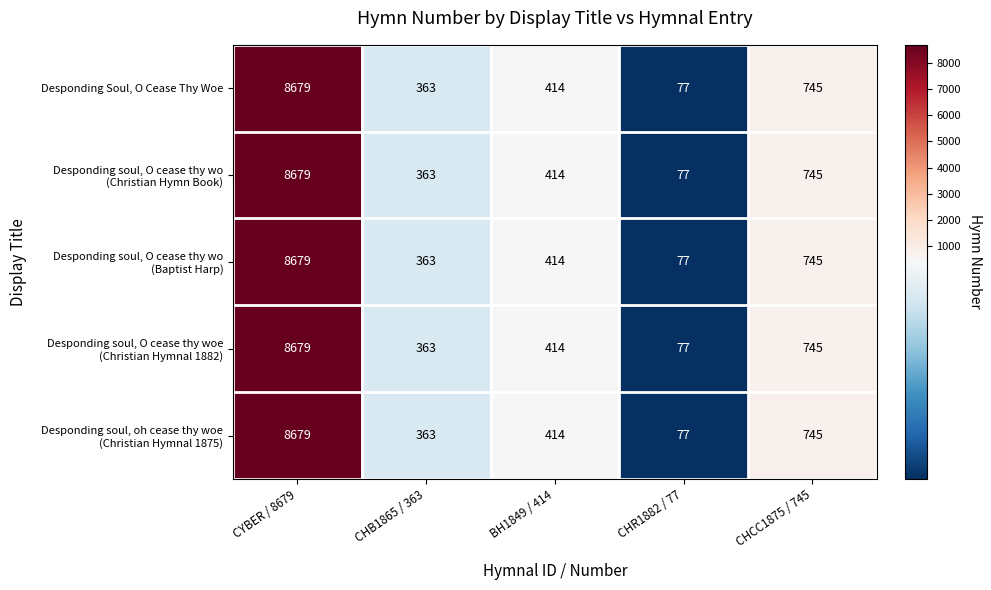

Is it true that Desponding Soul, O Cease Thy Woe equals 29 at CHR1882 / 77?

False